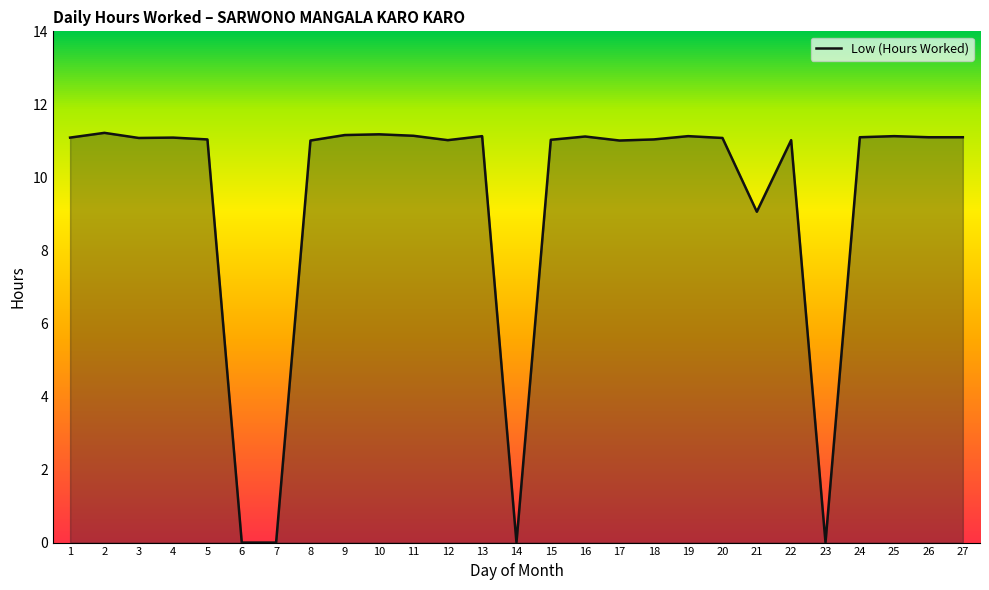

What is the difference between the maximum and second lowest values?

11.2